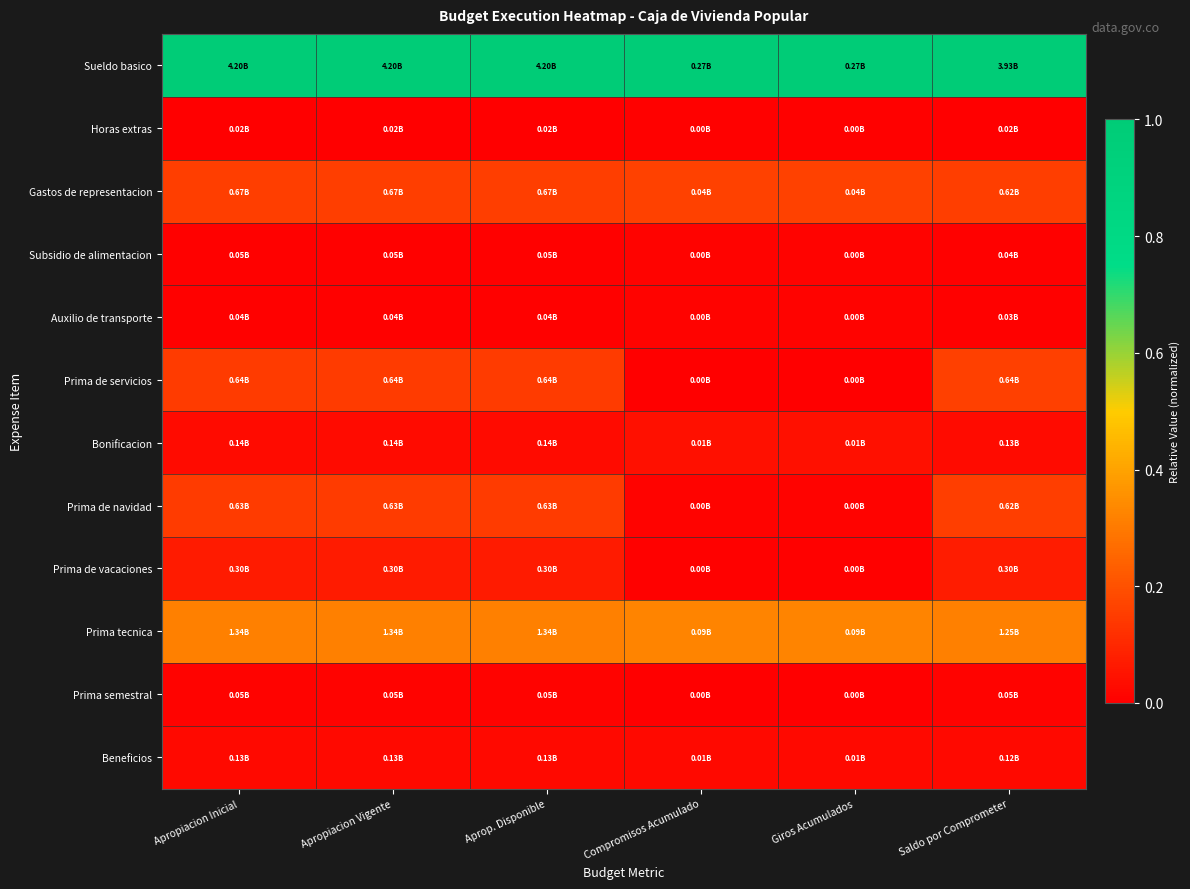

Which label corresponds to the smallest value in the chart?

Apropiacion Inicial